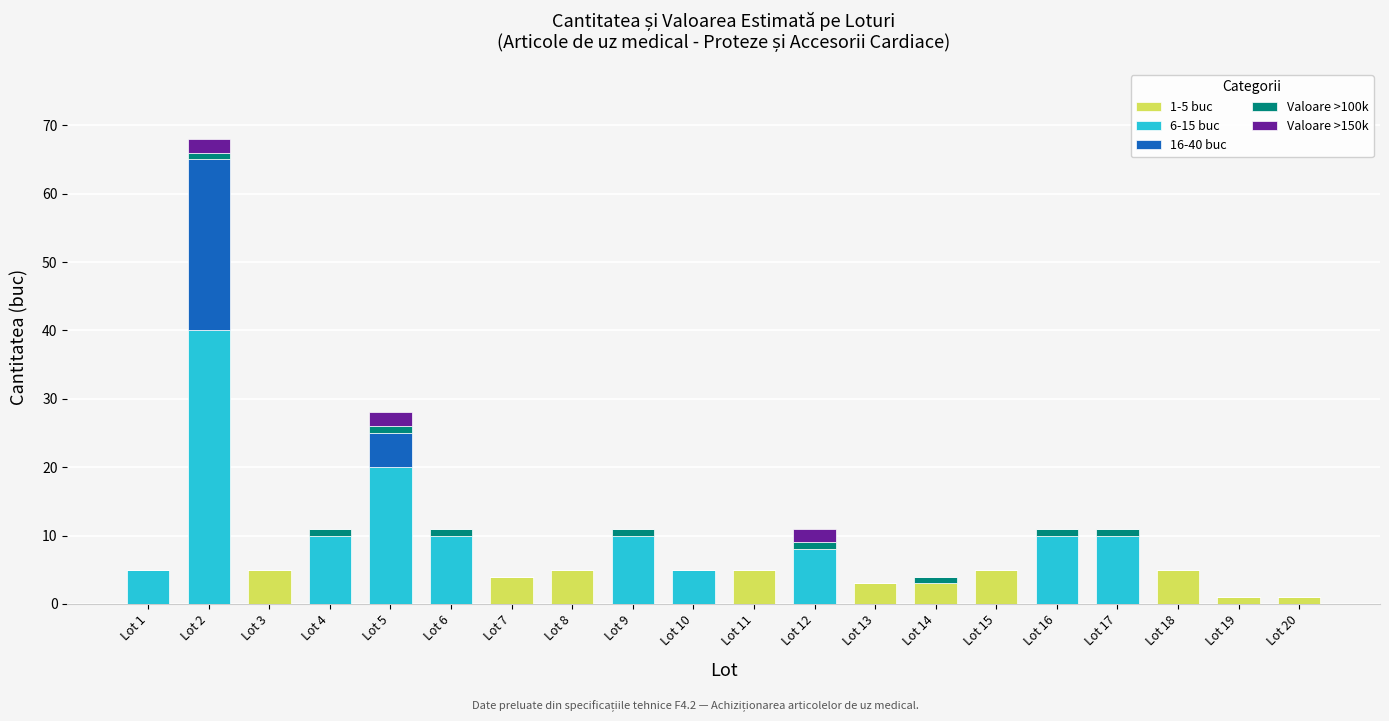

The value of 1-5 buc at Lot 10 is 0. True or false?

True